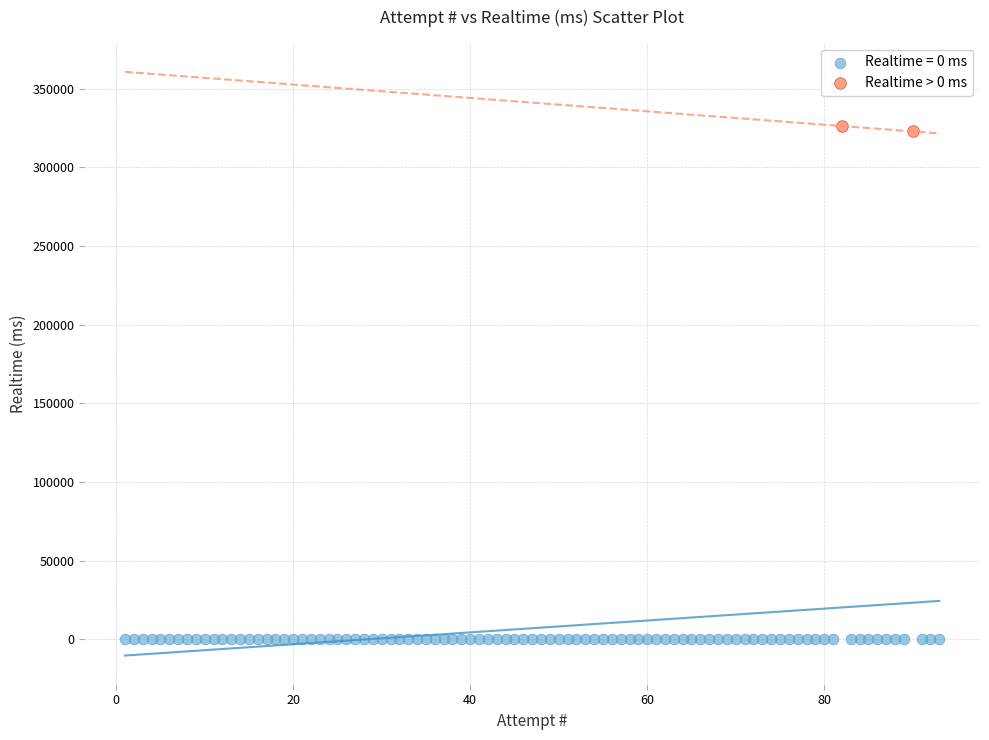

What are all the series names shown in the legend?

Realtime = 0 ms, Realtime > 0 ms